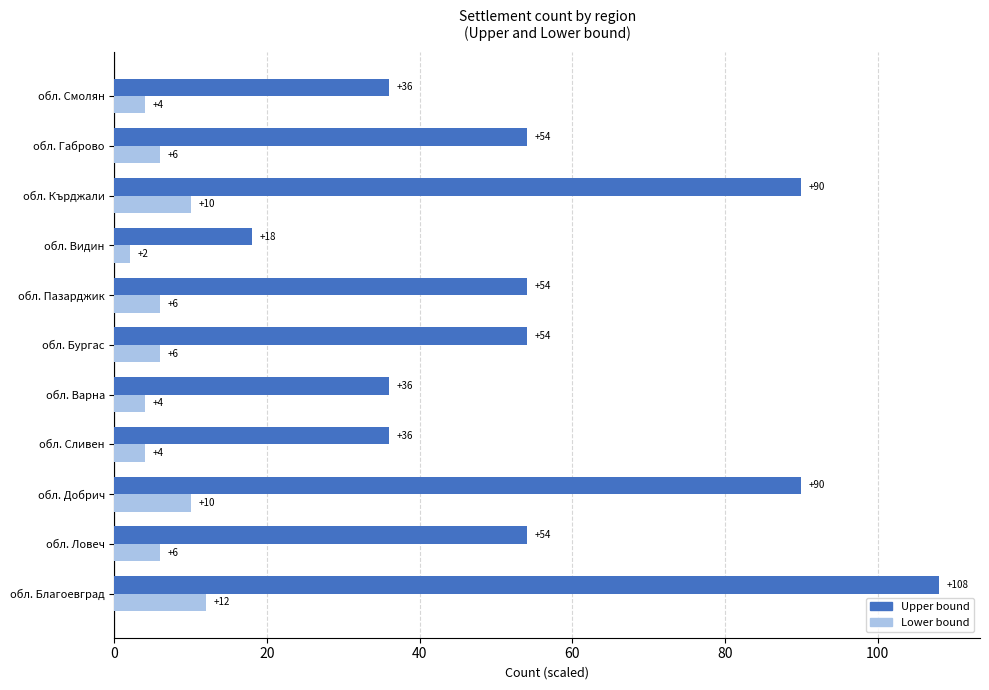

How many data points in Lower bound are less than 6?

4